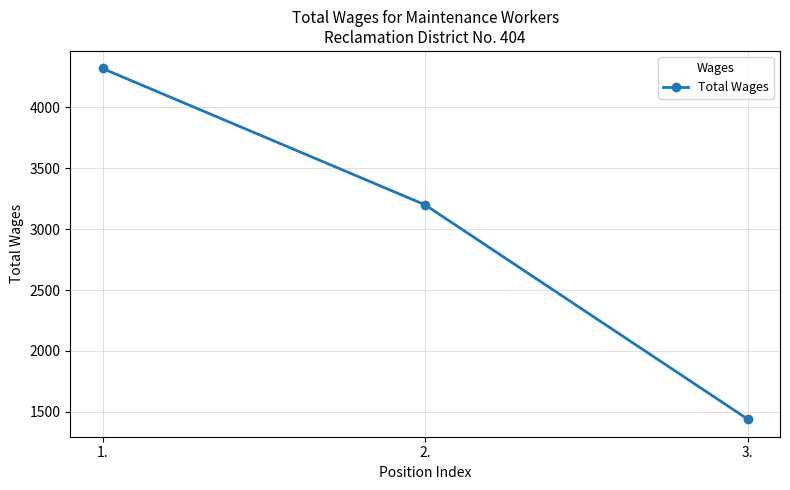

What is the sum of all values?

8960